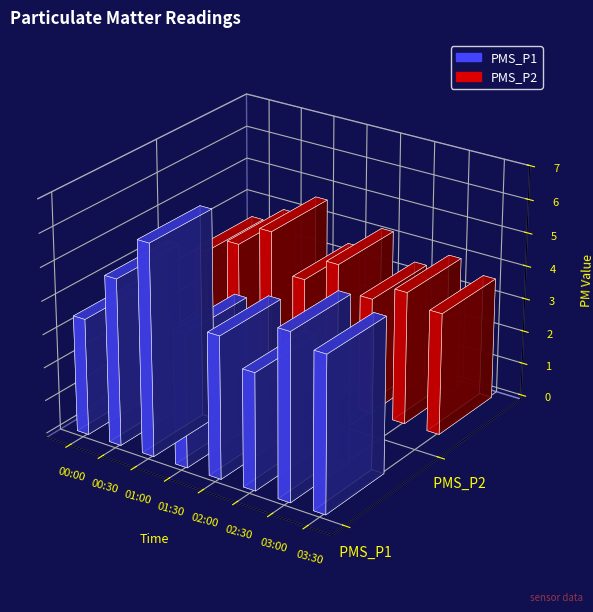

What is the value of the PMS_P1 bar at the 1st from the left?

3.5